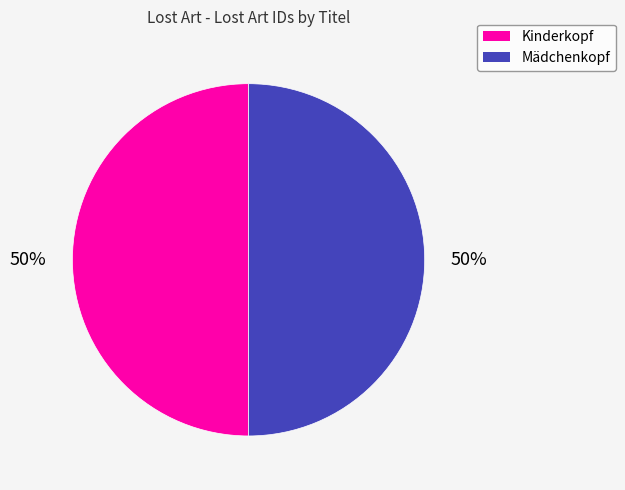

To the nearest percent, what is the combined percentage of Mädchenkopf and Kinderkopf?

100%